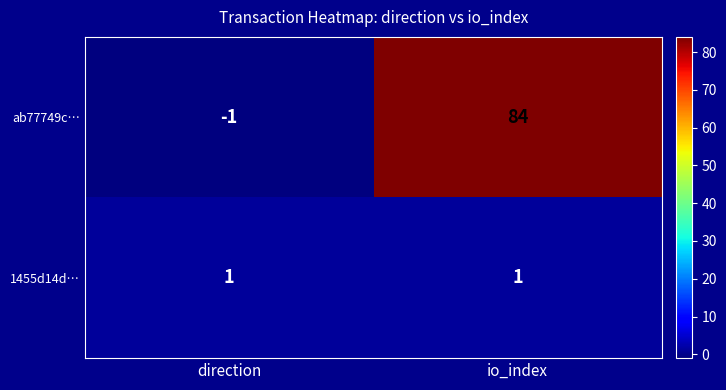

Which series changed the most between direction and io_index?

ab77749c…